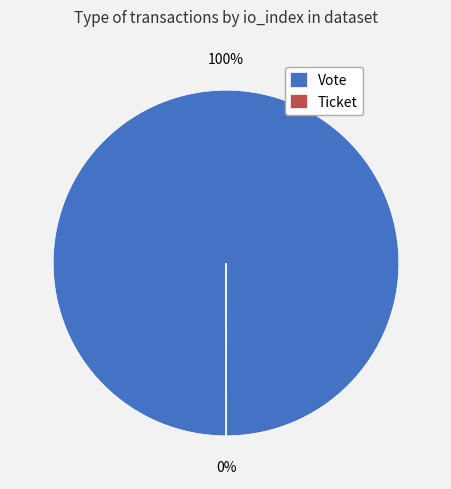

What is the largest slice in the pie chart?

Vote